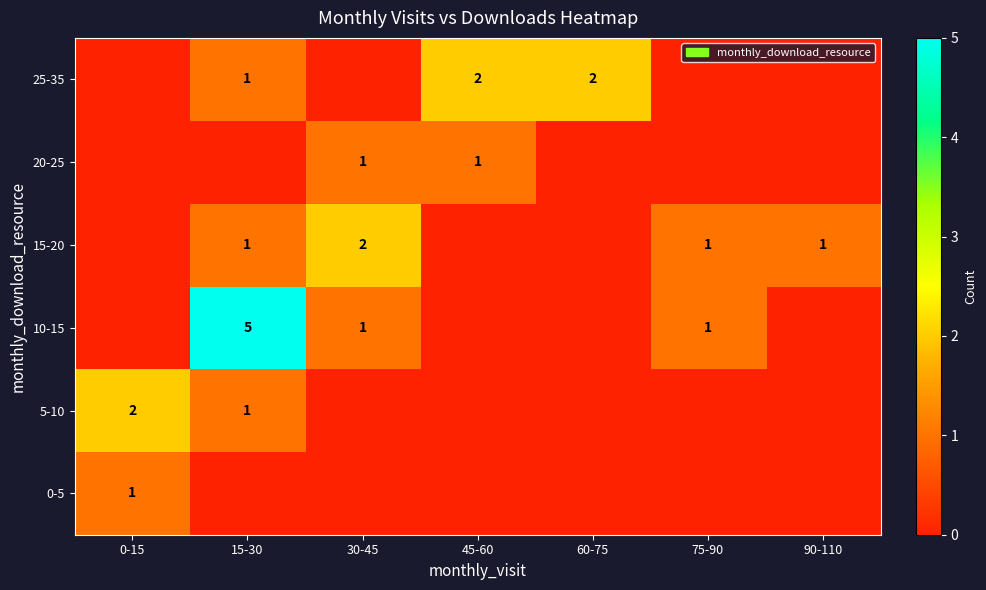

The 15-20 series shows 1 at 15-30. True or false?

True